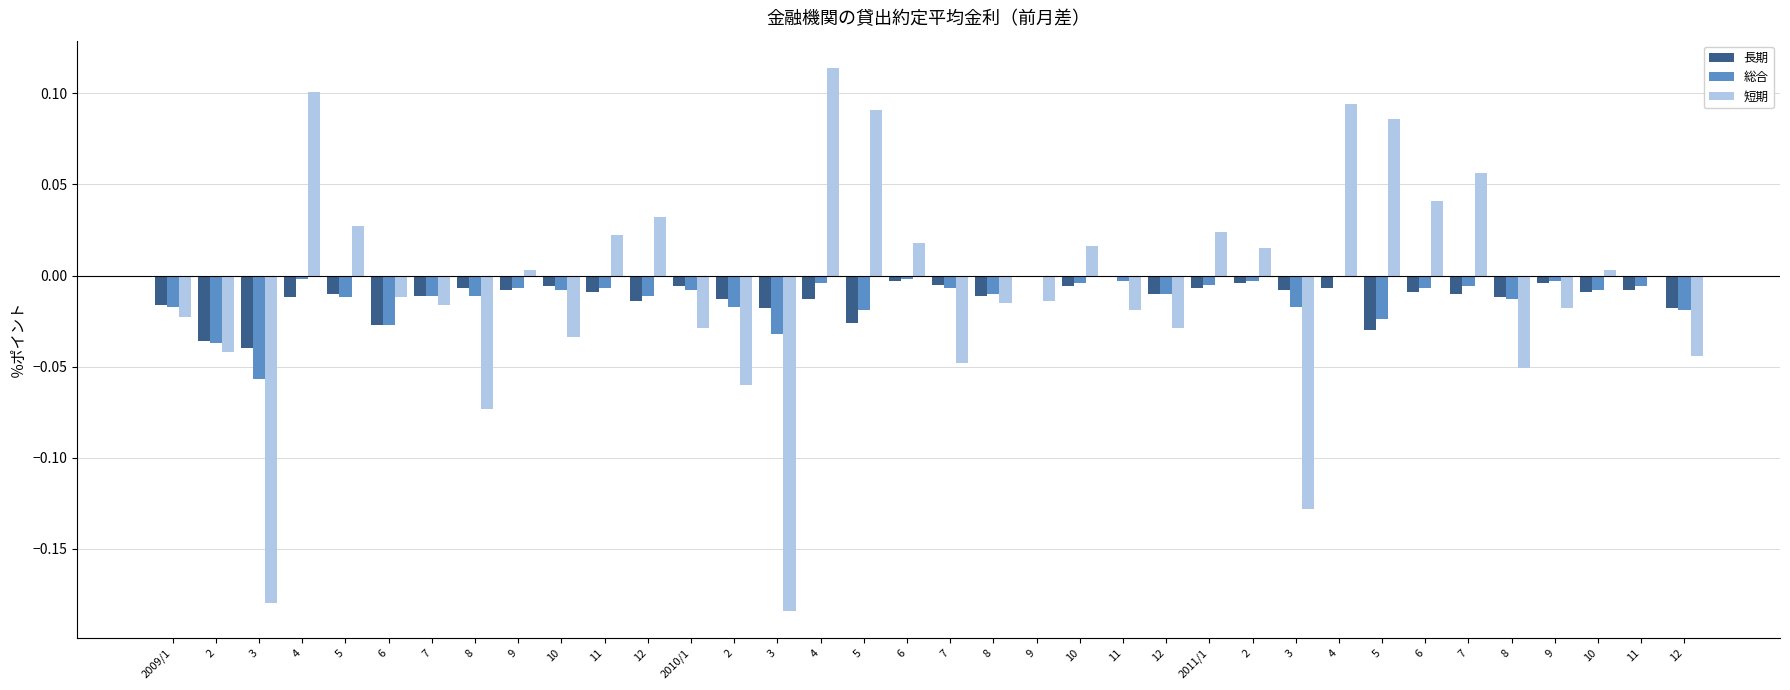

How many categories are shown in the chart?

36